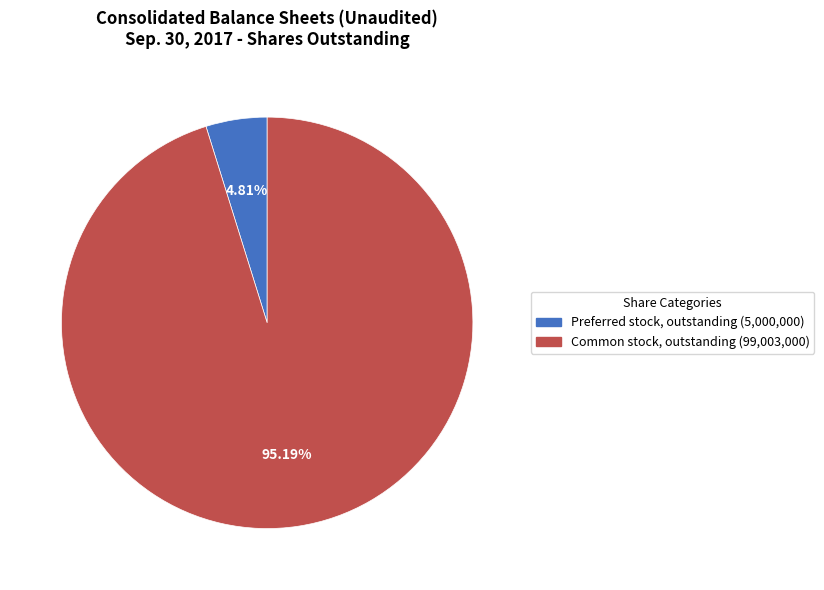

What percentage is NOT represented by Preferred stock, outstanding?

95.2%